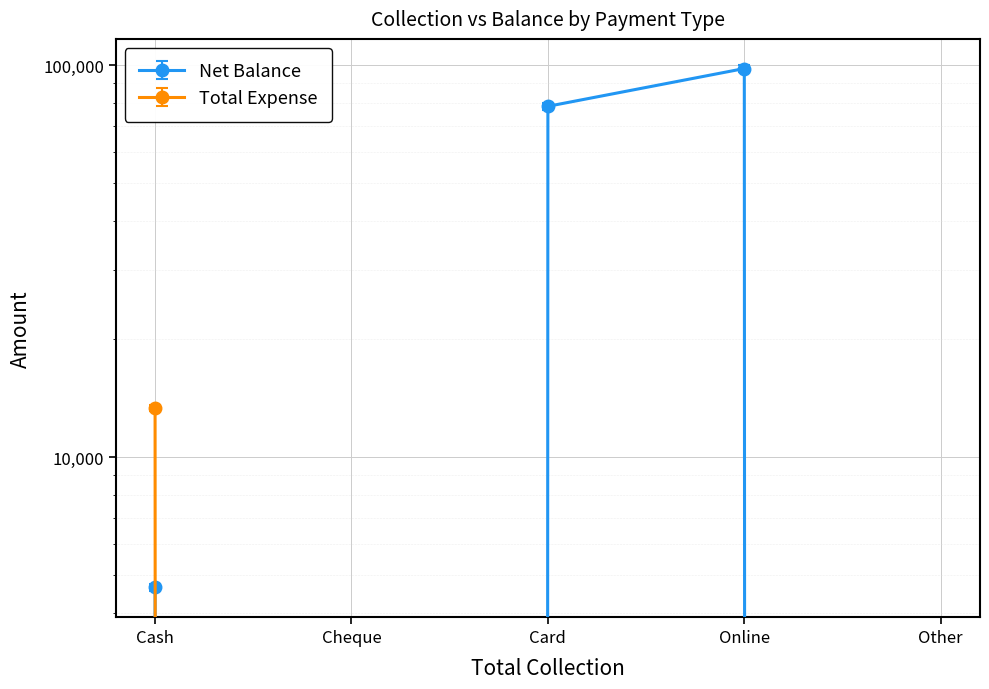

At which category does the chart reach its minimum across all series?

Cheque